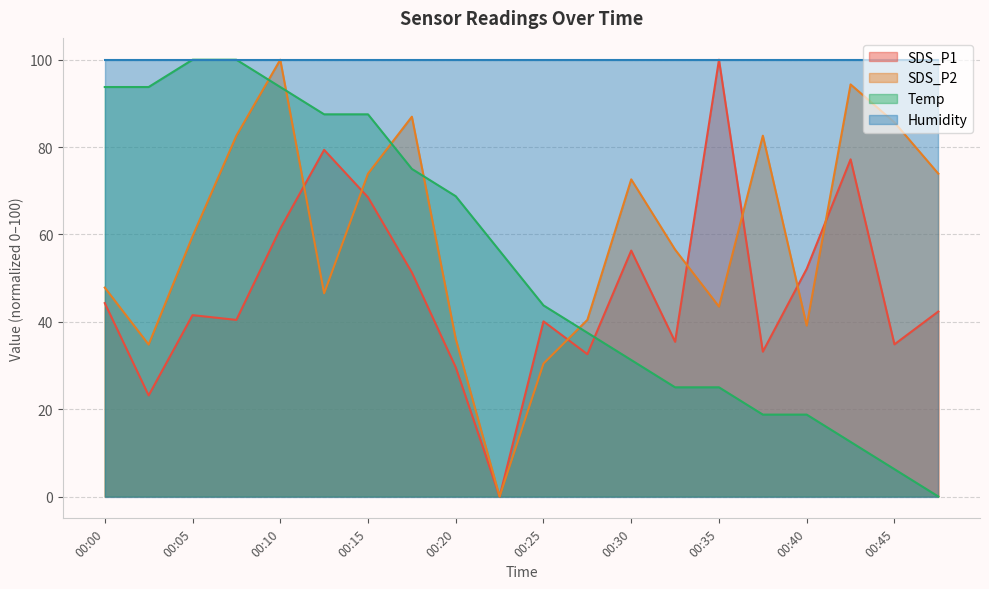

Which has a higher value, 00:03 or 00:08?

00:08